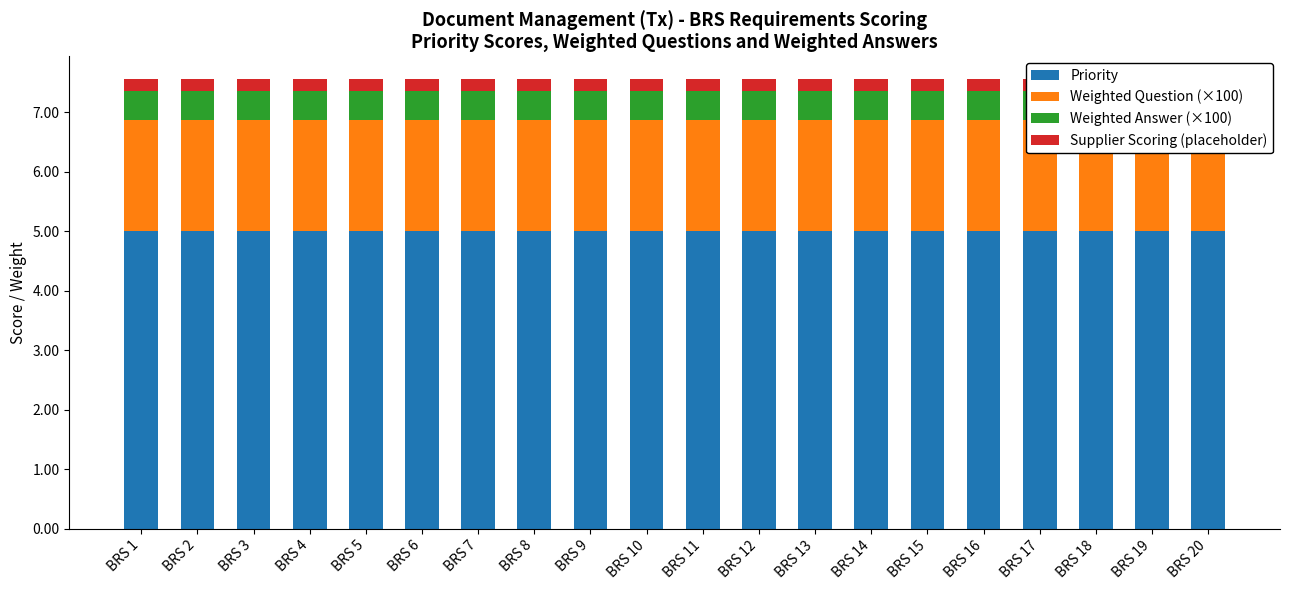

What is the value of the Priority bar at the 17th from the left?

5.0